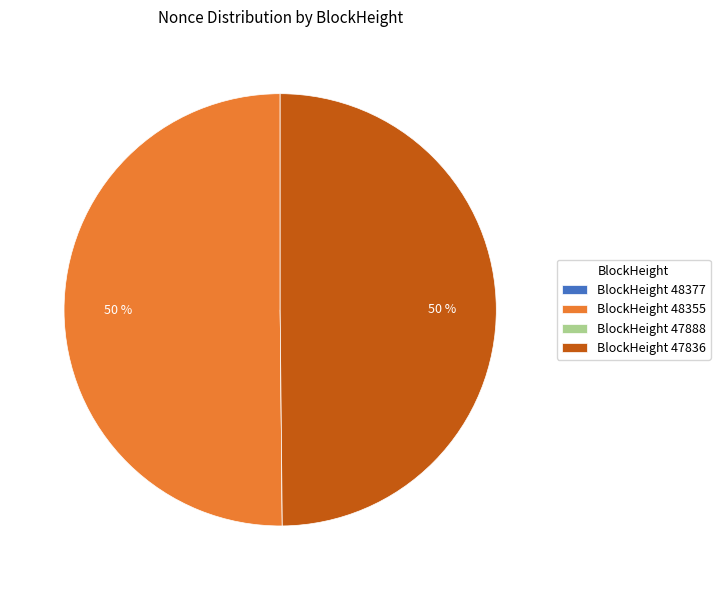

To the nearest percent, what portion does BlockHeight 48355 represent?

50%